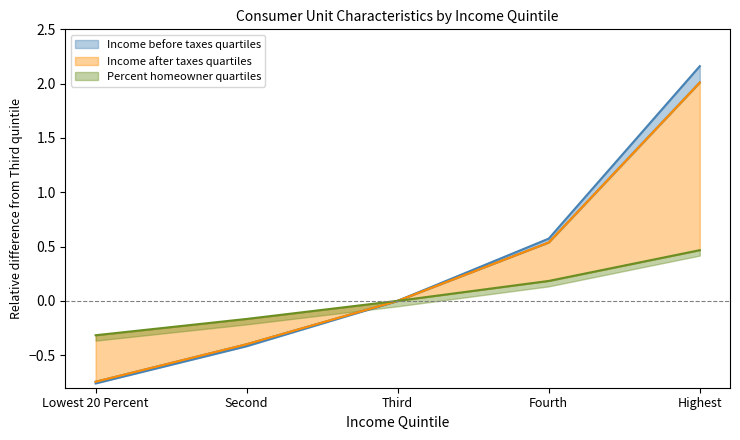

How many negative values does the Percent homeowner series have?

2